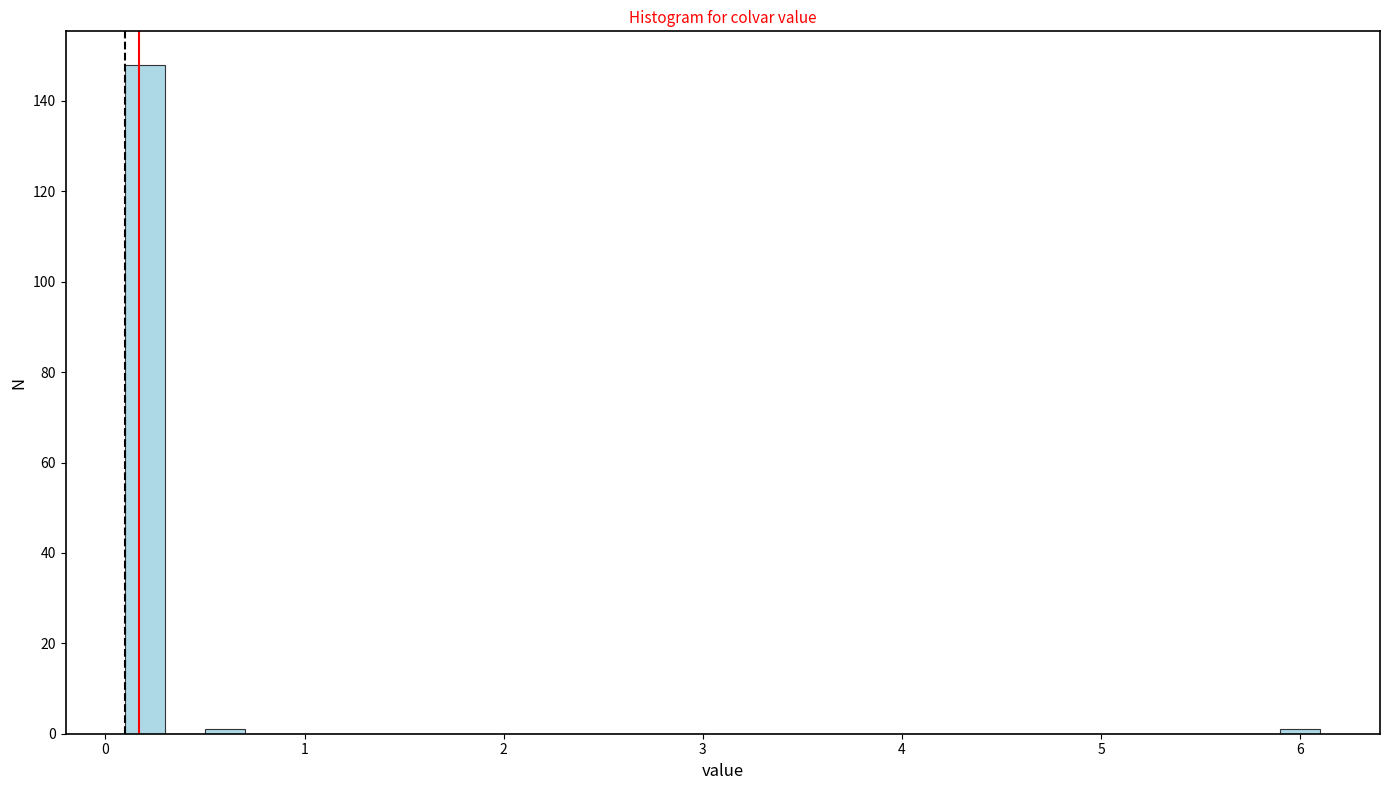

Read against the x-axis, roughly where is the centre of the tallest bar?

0.2